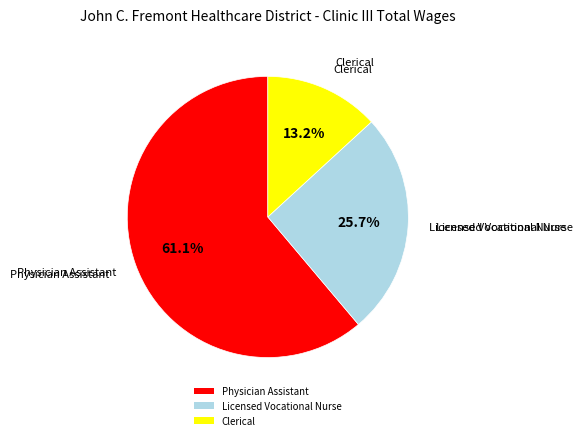

Which has a higher value, Physician Assistant or Clerical?

Physician Assistant